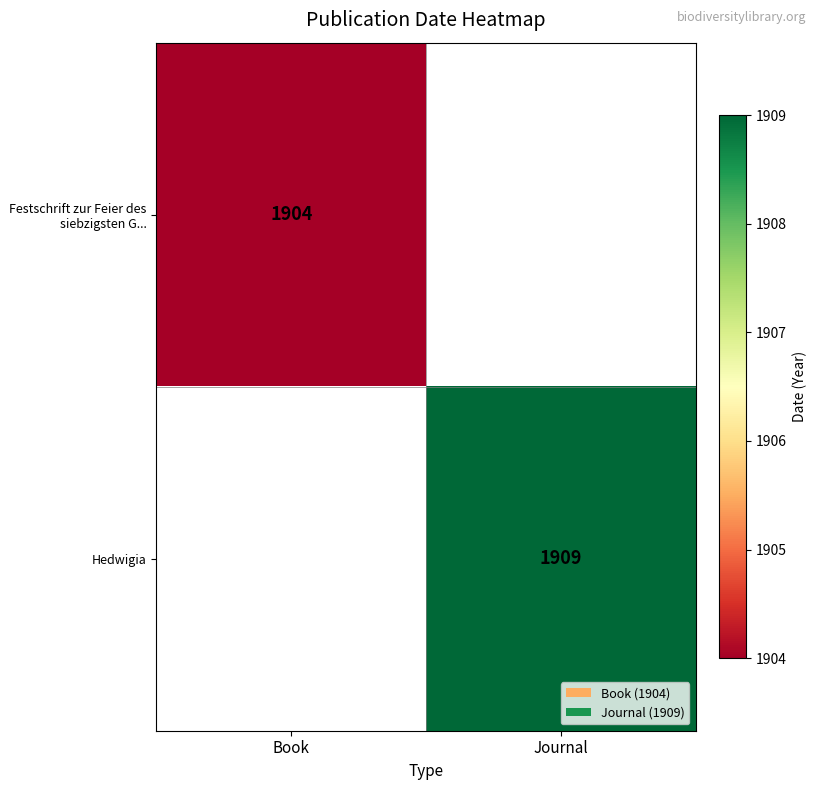

The Festschrift zur Feier des siebzigsten G... series shows 3046 at Book. True or false?

False